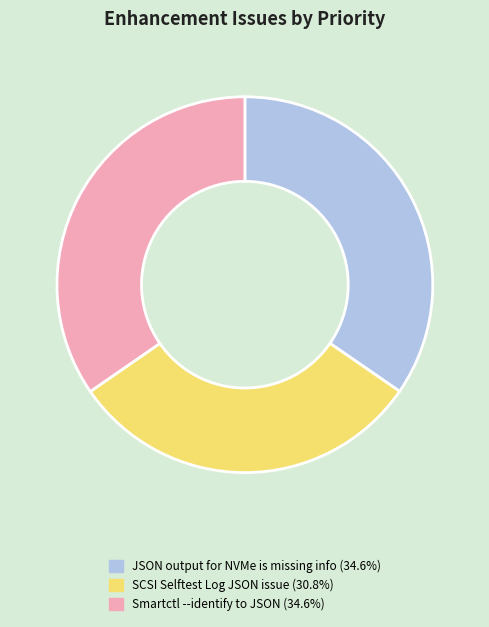

Is there a majority slice in this chart?

No